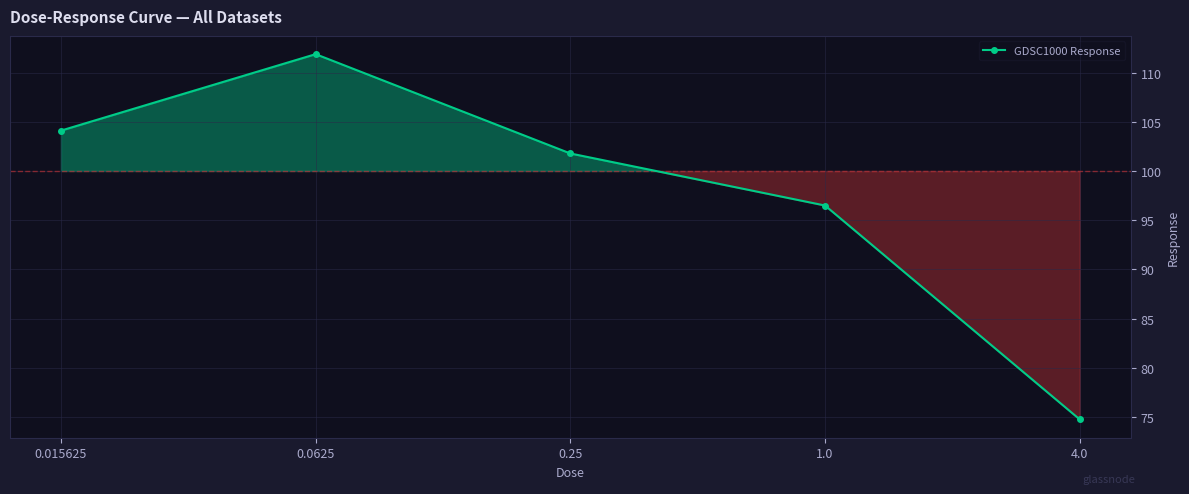

Reading left to right, what are all the values shown in this chart?

0.015625=104.1	0.0625=111.9	0.25=101.8	1.0=96.5	4.0=74.8